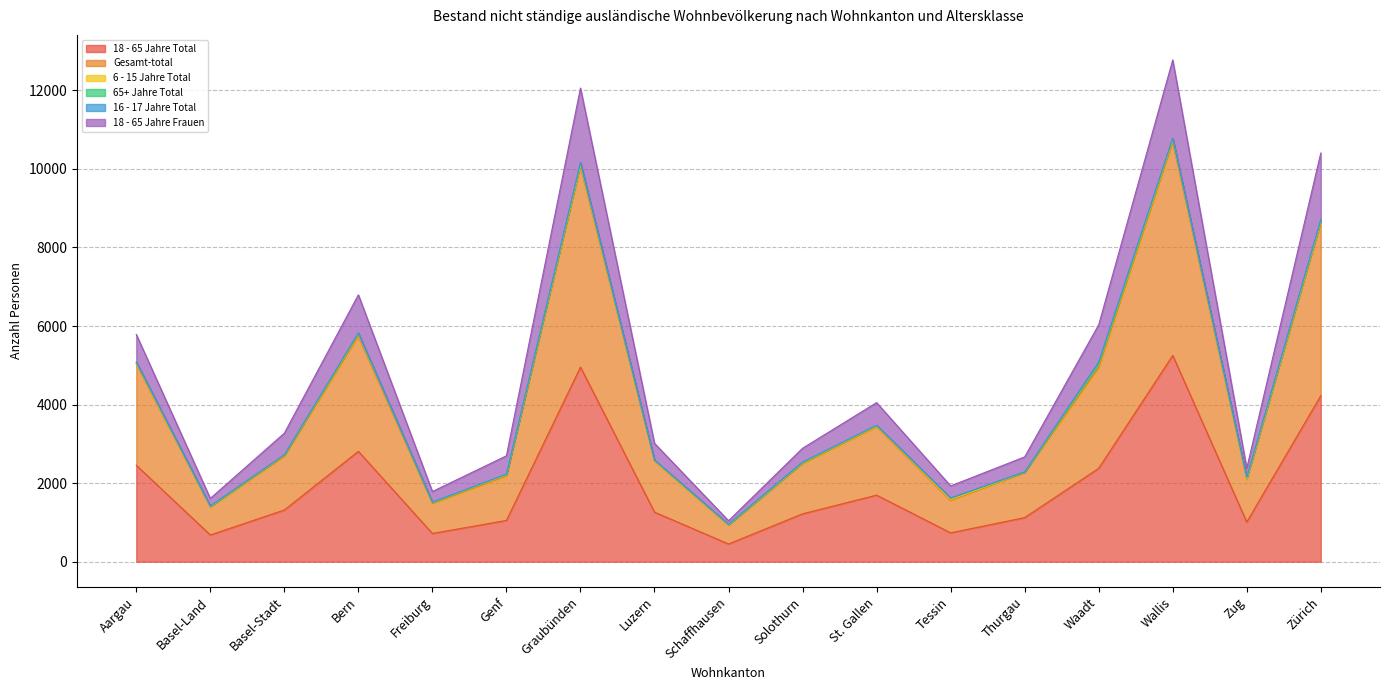

True or false: Gesamt-total has more than 0 points higher than both neighbors.

True